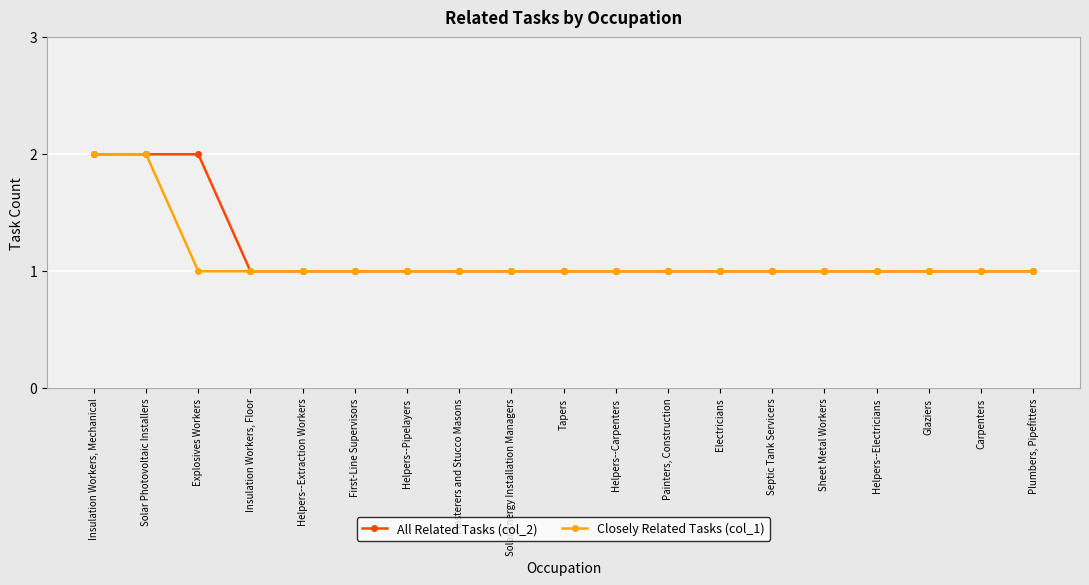

What are all the series names shown in the legend?

All Related Tasks (col_2), Closely Related Tasks (col_1)